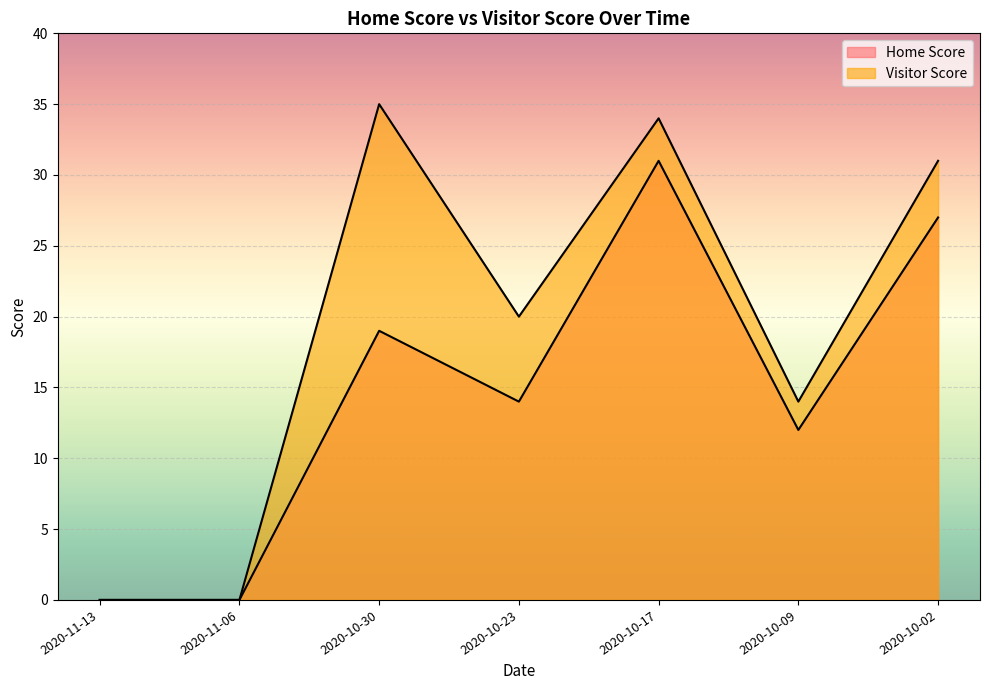

True or false: Visitor Score and Home Score cross at least once.

False